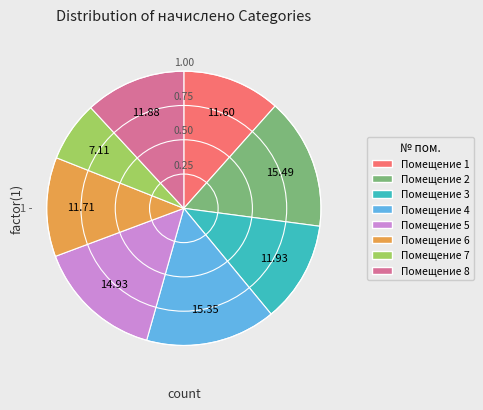

Does any single category account for the majority?

No